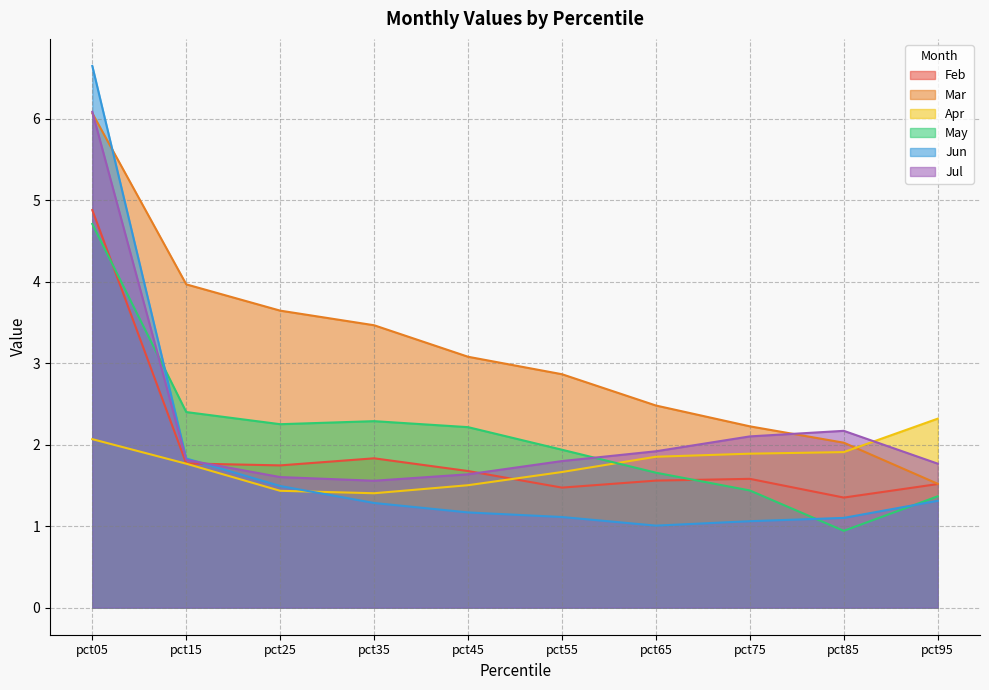

True or false: Jun has more than 0 interior local peaks.

False